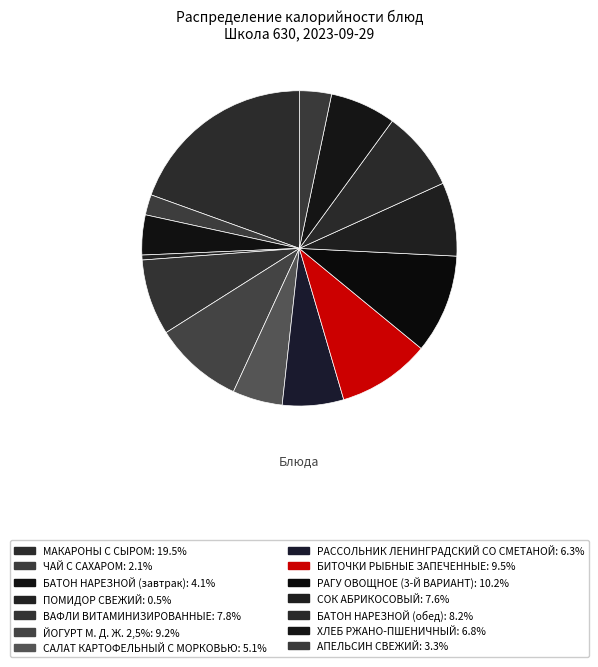

Approximately how many times larger is the value at БАТОН НАРЕЗНОЙ (обед) compared to ВАФЛИ ВИТАМИНИЗИРОВАННЫЕ?

1.1